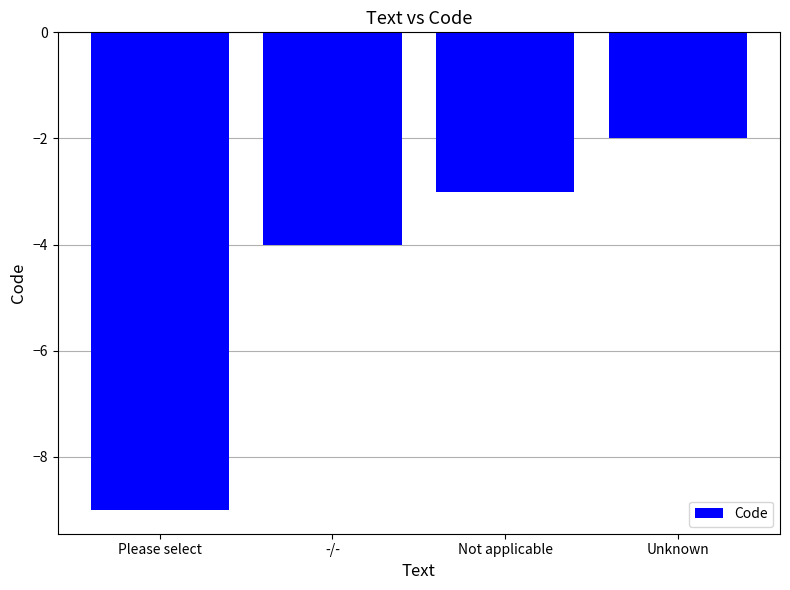

Which label corresponds to the largest value in the chart?

Unknown